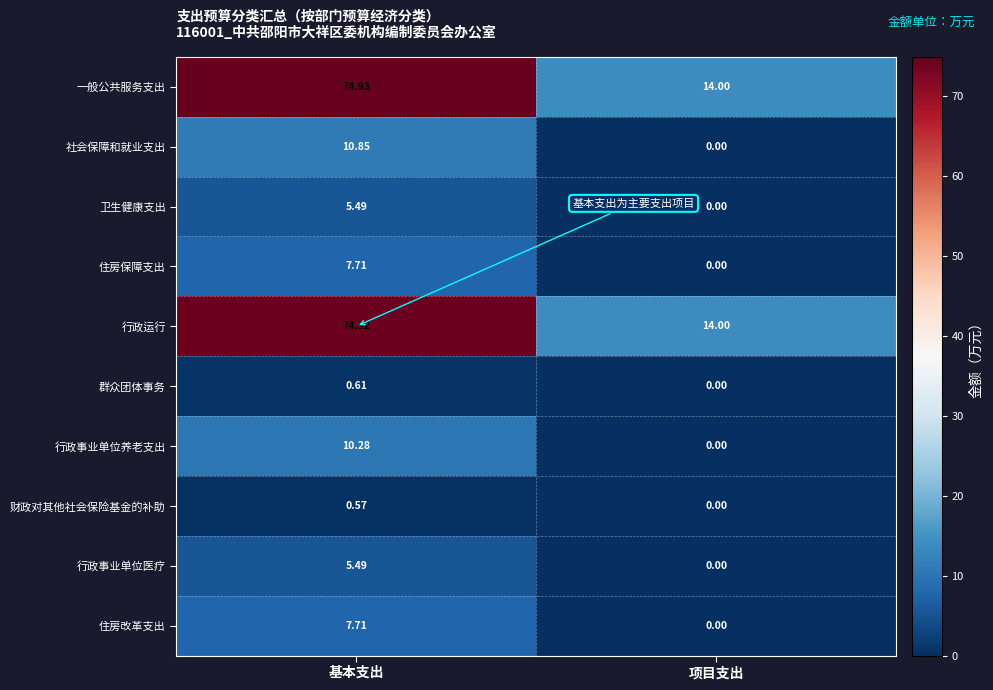

Which series has the largest range (max minus min)?

一般公共服务支出